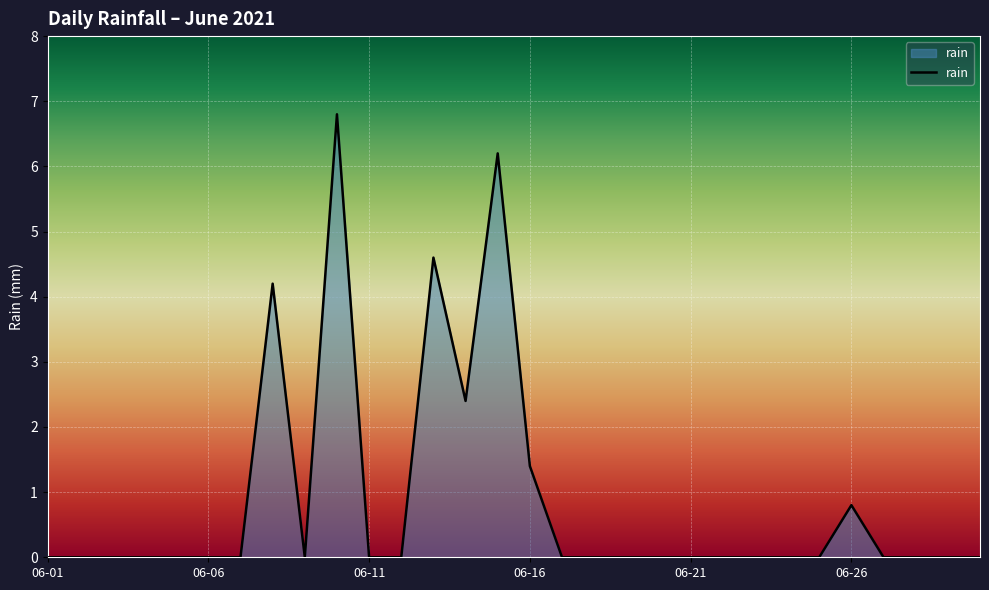

What is the maximum value shown in the chart?

6.8